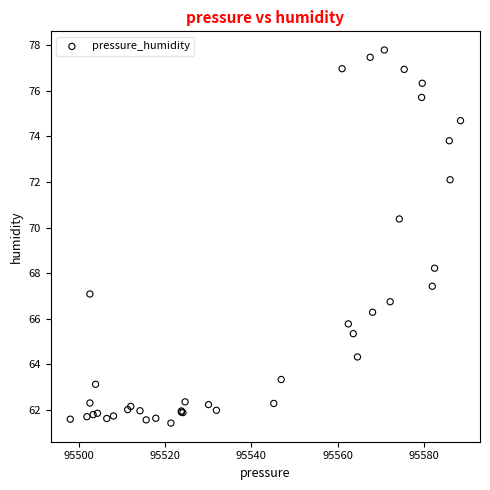

What Y value in the scatter plot is closest to 69?

68.2